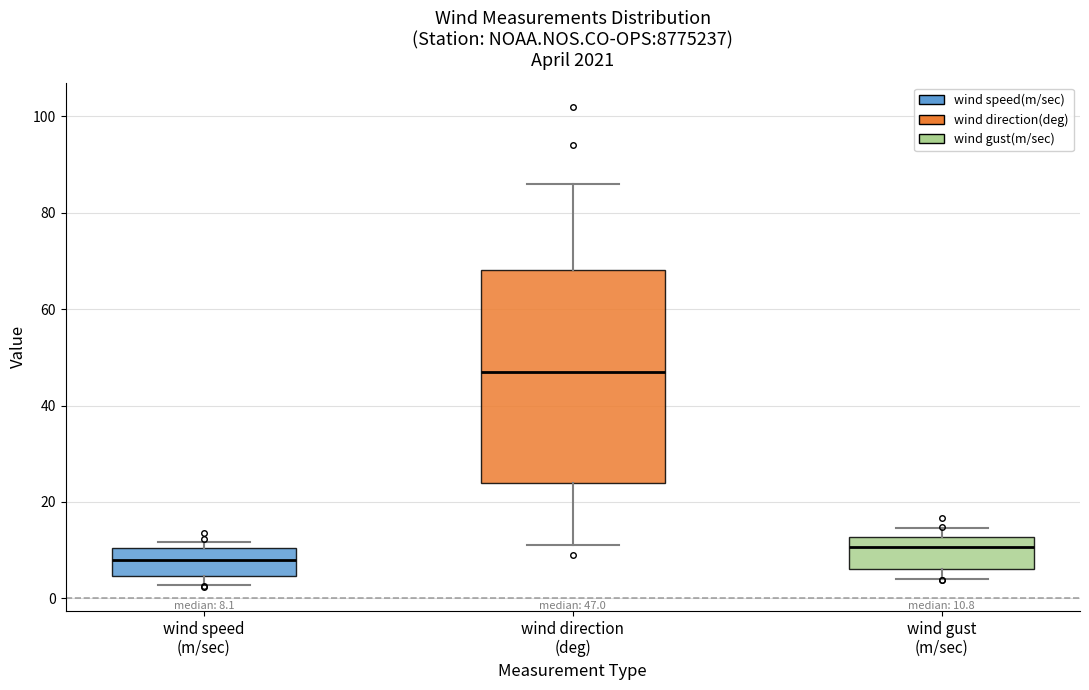

Which box has the highest median line?

wind direction (deg)